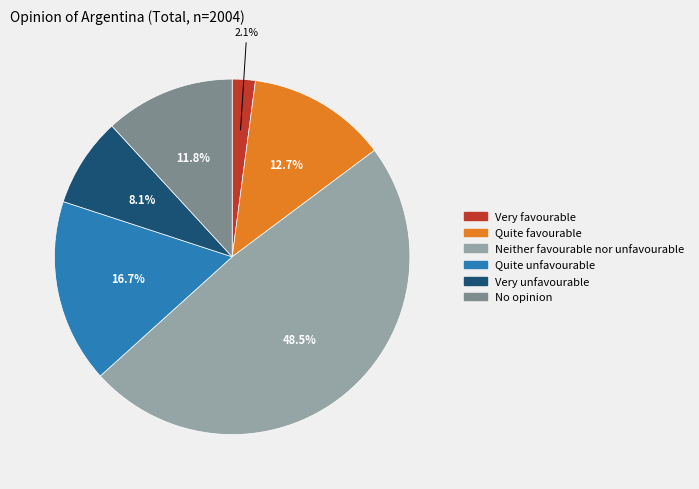

Is there a majority slice in this chart?

No